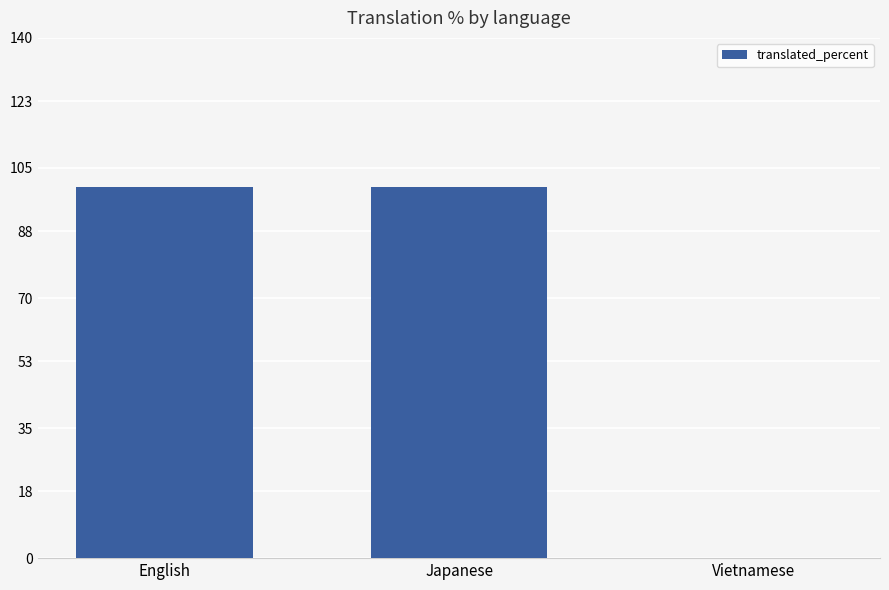

What is the ratio of the value at English to the value at Japanese?

1.0